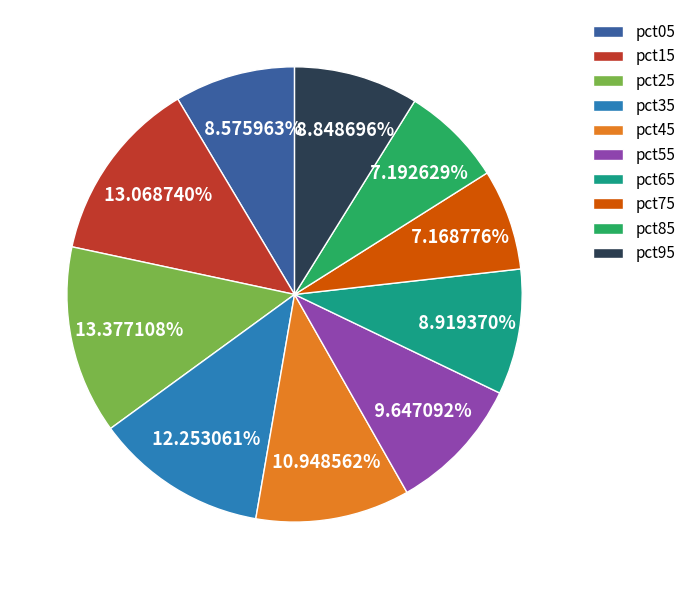

Between pct65 and pct55, which is larger?

pct55